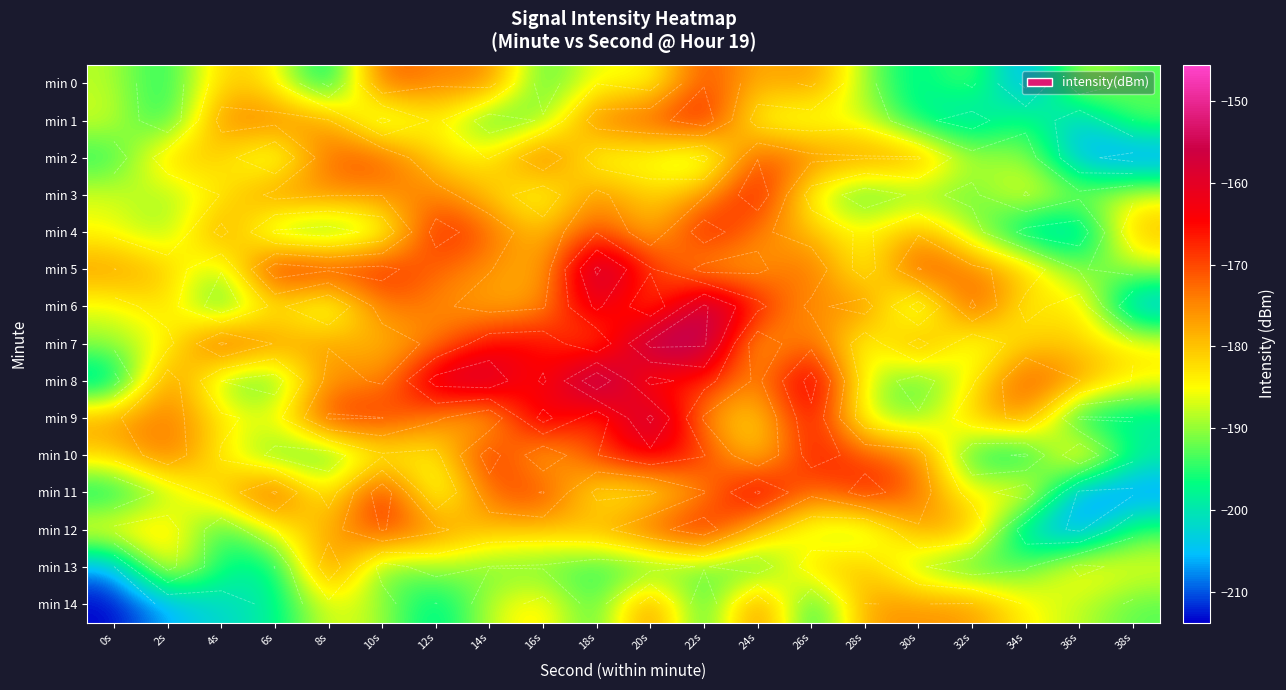

Rank the categories by min 5 value from lowest to highest.

36s, 4s, 38s, 28s, 16s, 2s, 34s, 22s, 24s, 0s, 14s, 32s, 12s, 26s, 30s, 20s, 8s, 10s, 6s, 18s